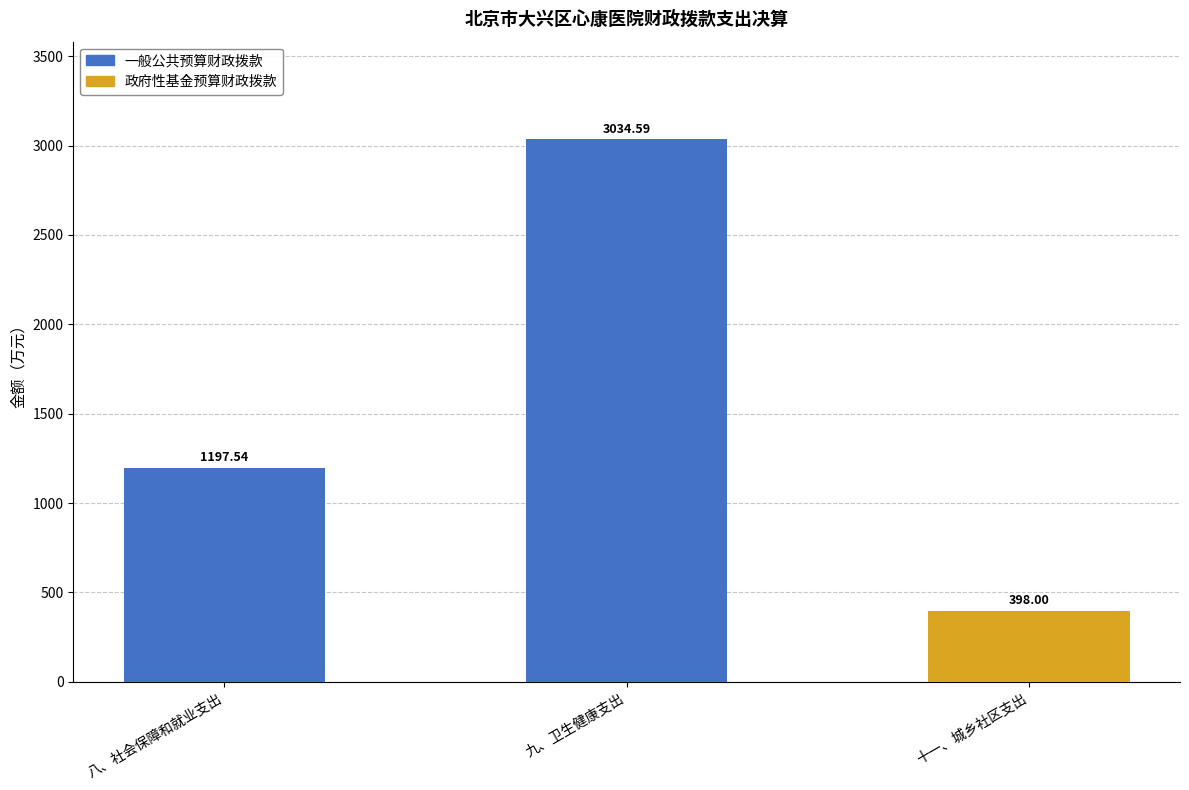

Which category has the highest value in the 一般公共预算财政拨款 series?

九、卫生健康支出